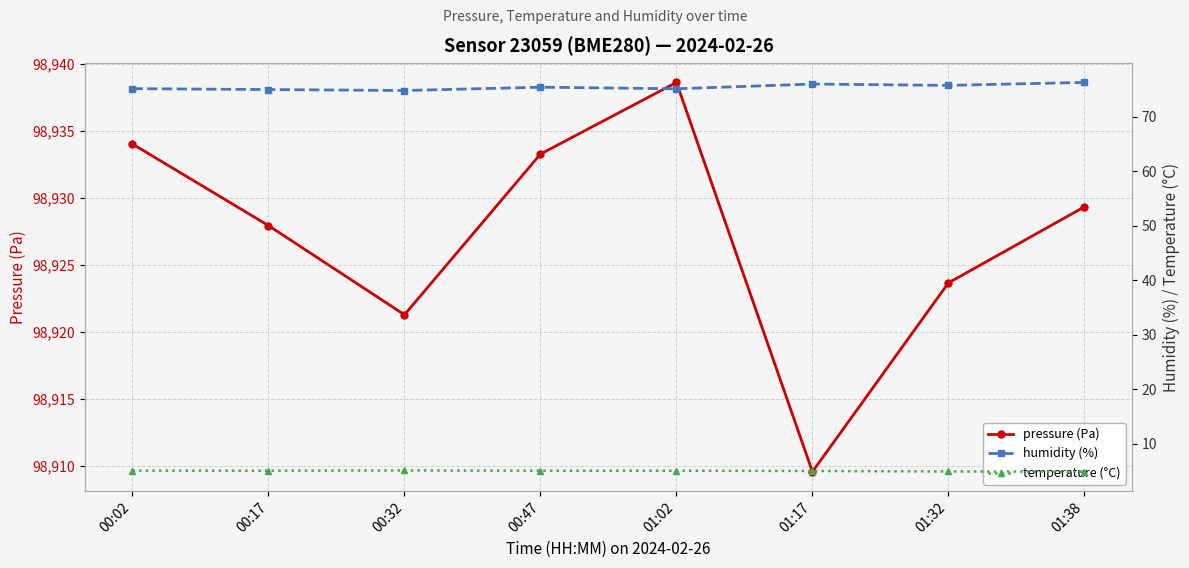

Which series has the largest total across all categories?

pressure (Pa)